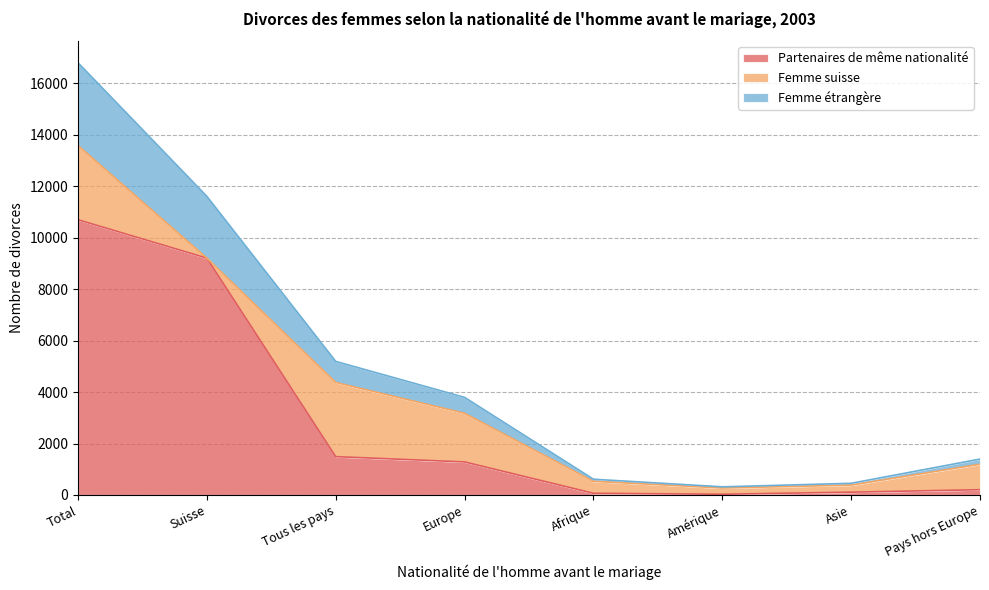

True or false: Partenaires de même nationalité has a value of 9207 at Suisse.

True